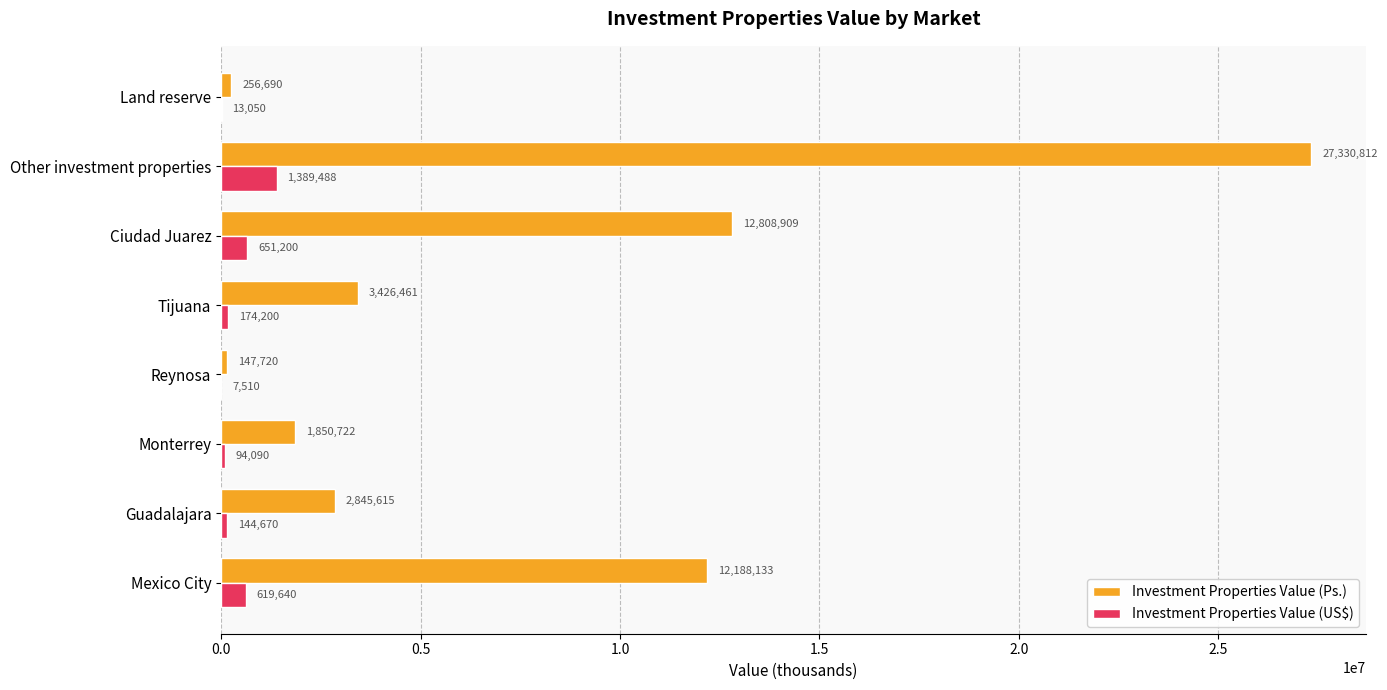

How many distinct data groups are displayed?

2